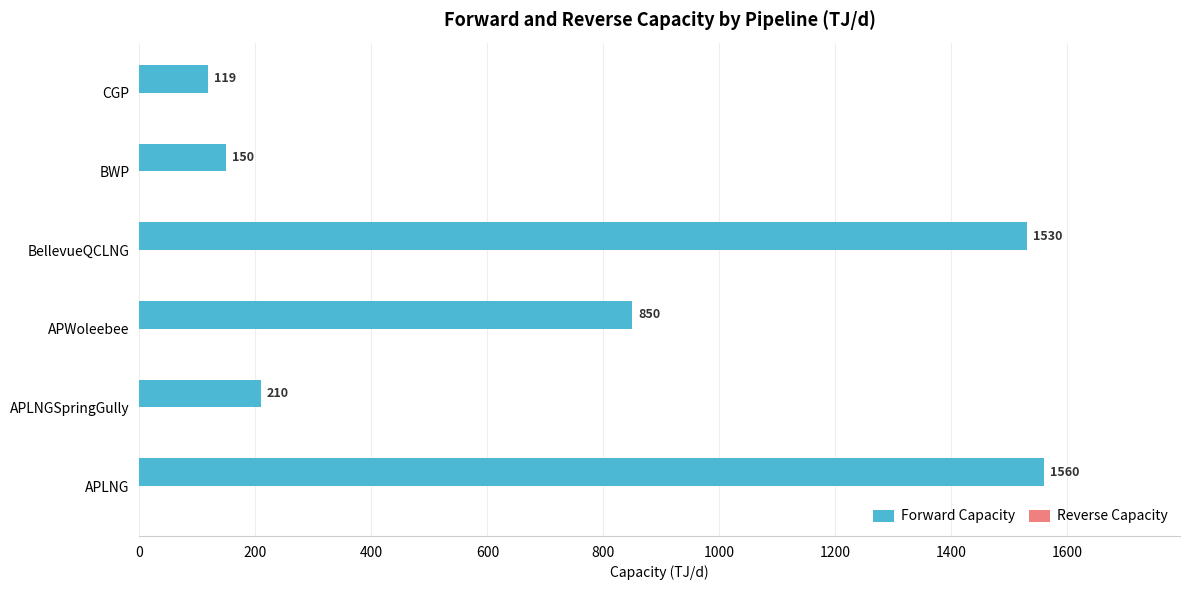

Is it true that the value at APLNG is 1560?

True